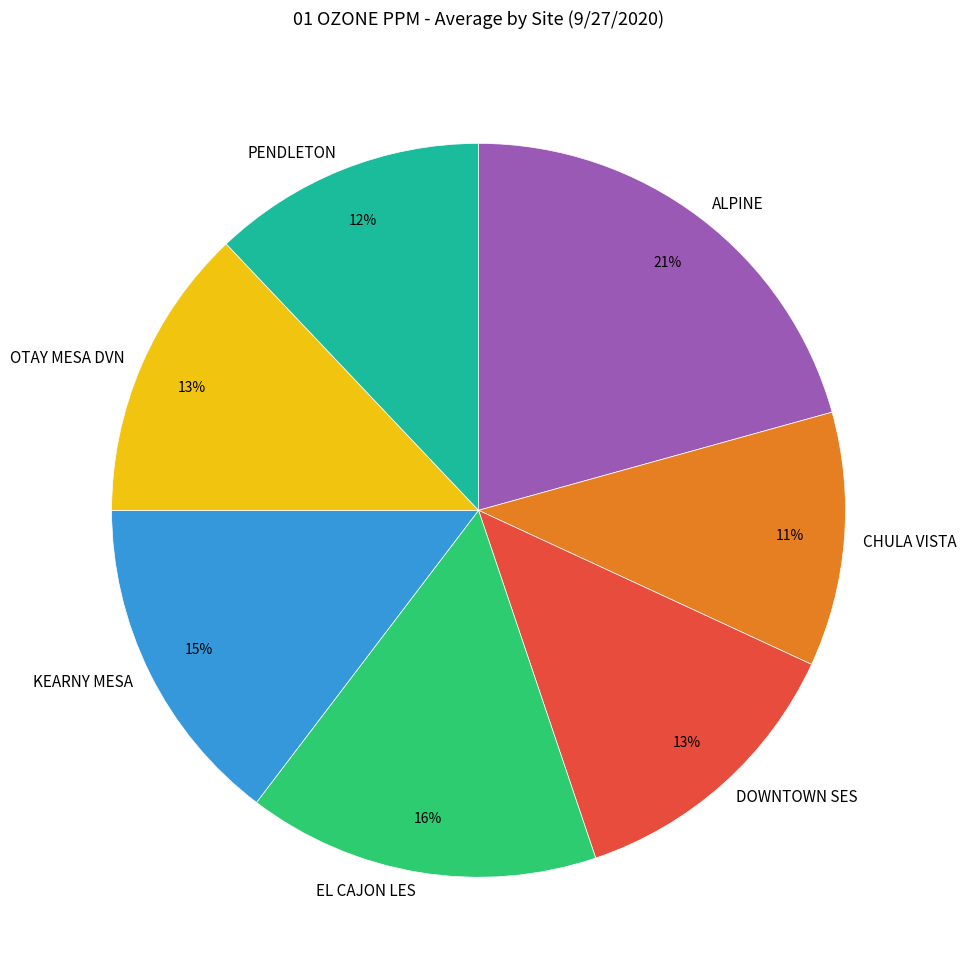

What is the smallest slice in the pie chart?

CHULA VISTA